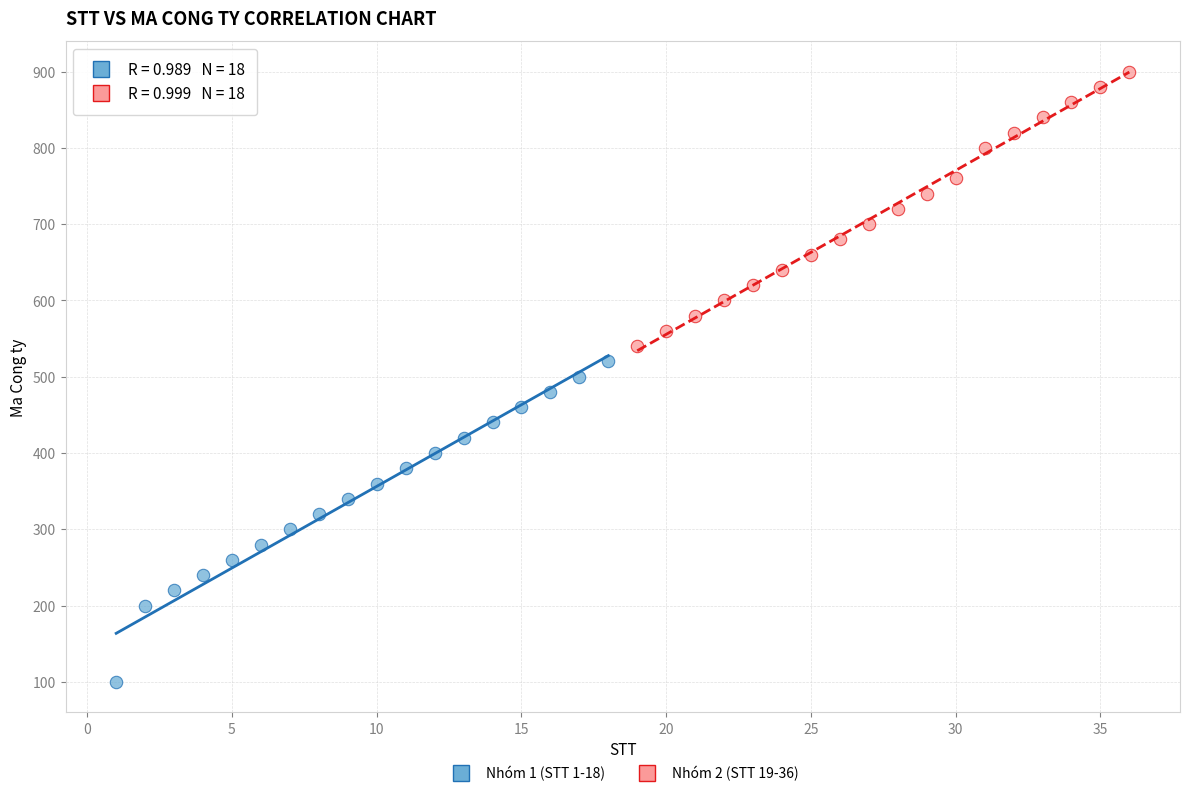

Which series has the largest Y range (max minus min)?

Nhóm 1 (STT 1-18)